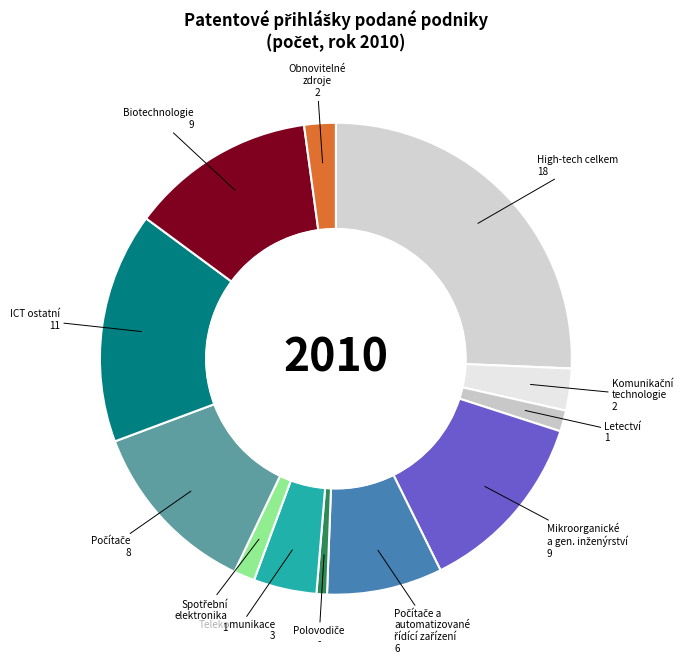

Count the number of slices in the pie.

12